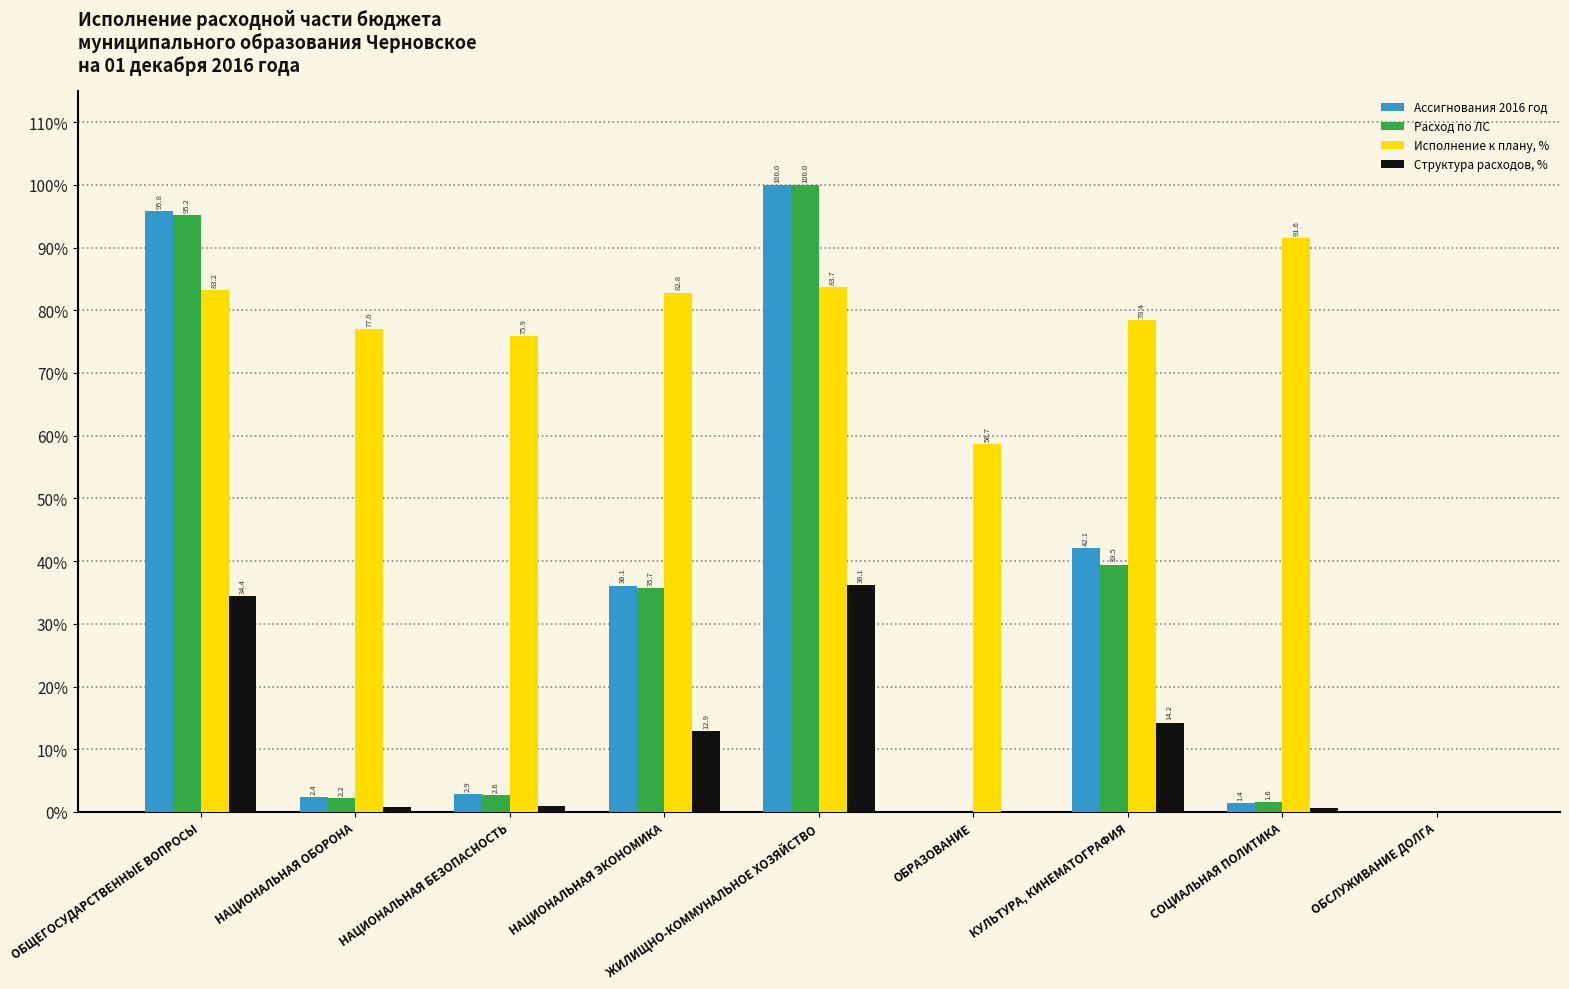

Between НАЦИОНАЛЬНАЯ ОБОРОНА and ОБРАЗОВАНИЕ, which series saw the biggest shift?

Исполнение к плану, %